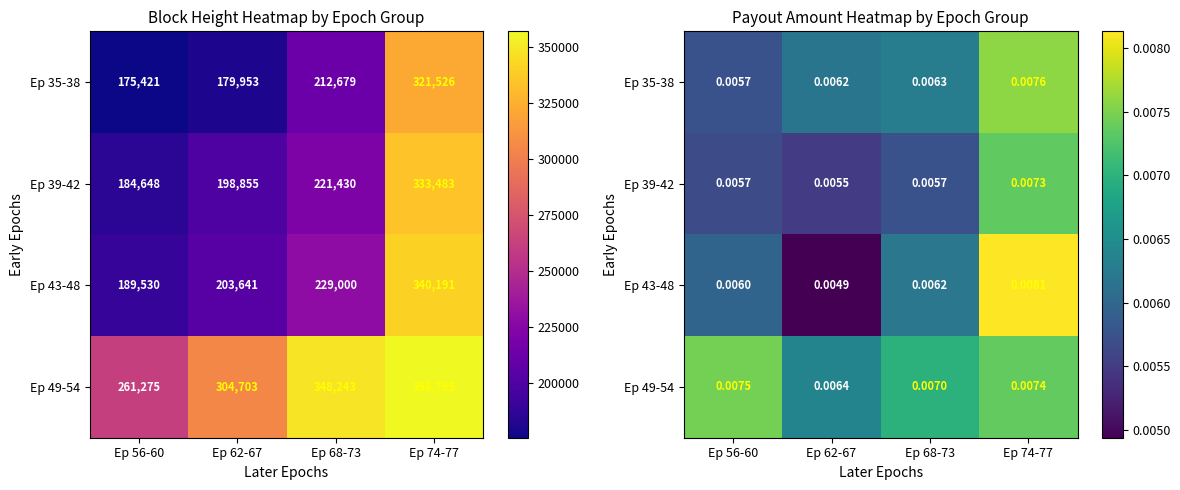

At which label does Ep 49-54 reach its minimum?

Ep 62-67